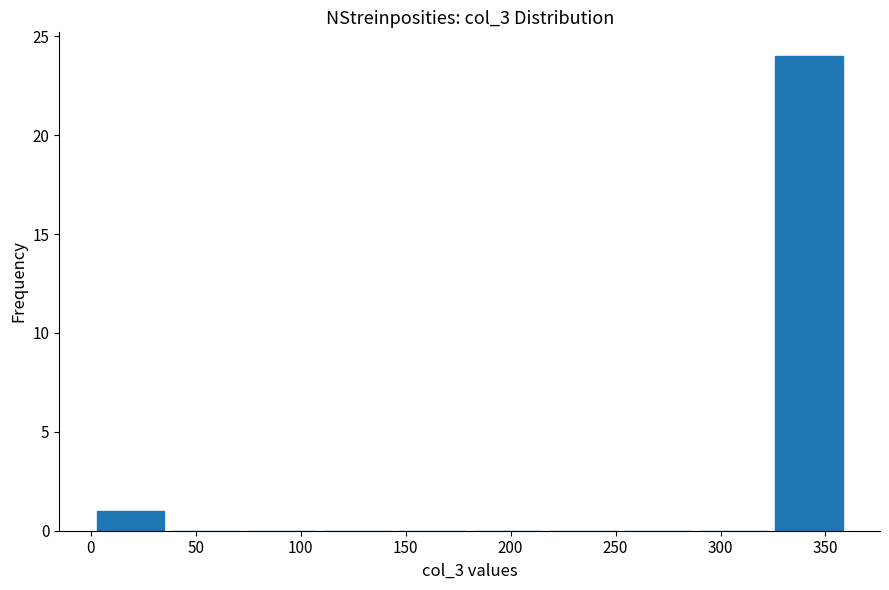

What is the height of the bar covering 0 to 35 on the x-axis? Neither the bar edges nor the heights are printed on the chart, so give them approximately, as read against the axes.

1